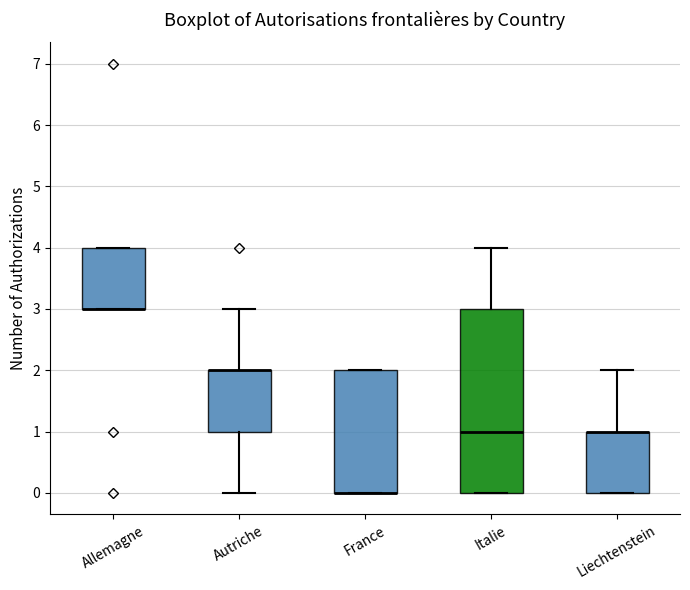

Reading left to right, transcribe this box plot: for each box, give where its median line is, the range the box spans, and where its two whiskers end, as read against the y-axis. The values are not printed on the chart, so give them approximately, as read against the axis.

Allemagne: median 3 (drawn on the box's lower edge), box 3 to 4, whiskers 3 to 4
Autriche: median 2 (drawn on the box's upper edge), box 1 to 2, whiskers 0 to 3
France: median 0 (drawn on the box's lower edge), box 0 to 2, whiskers 0 to 2
Italie: median 1, box 0 to 3, whiskers 0 to 4
Liechtenstein: median 1 (drawn on the box's upper edge), box 0 to 1, whiskers 0 to 2